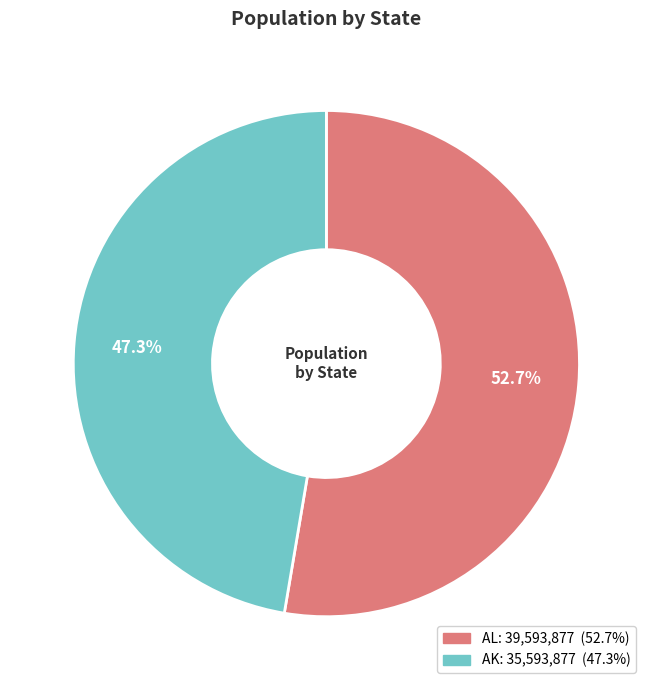

Is there a majority slice in this chart?

Yes